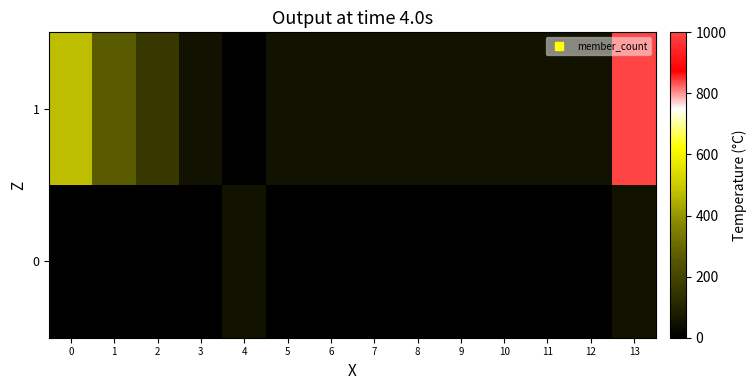

At which category is the sum across all series the highest?

13